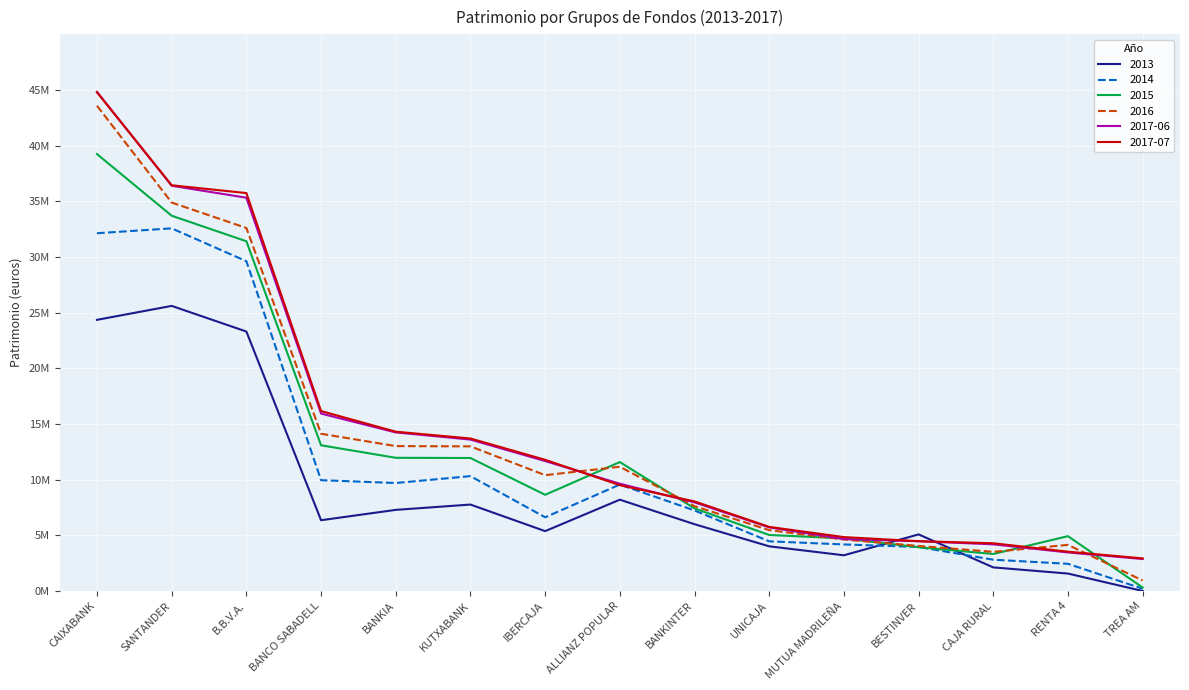

The value of 2017-07 at BANCO SABADELL is 16162674. True or false?

True